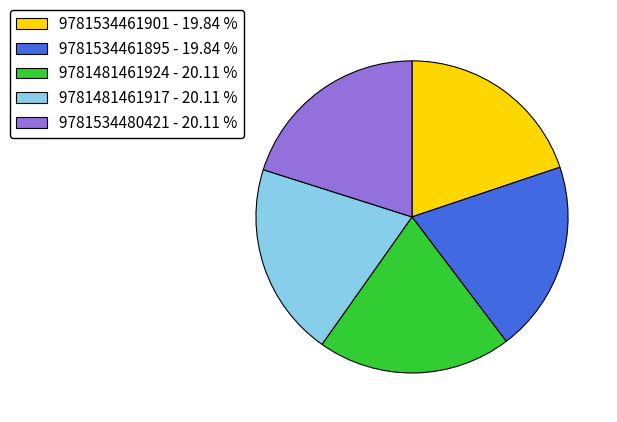

Count the number of slices in the pie.

5